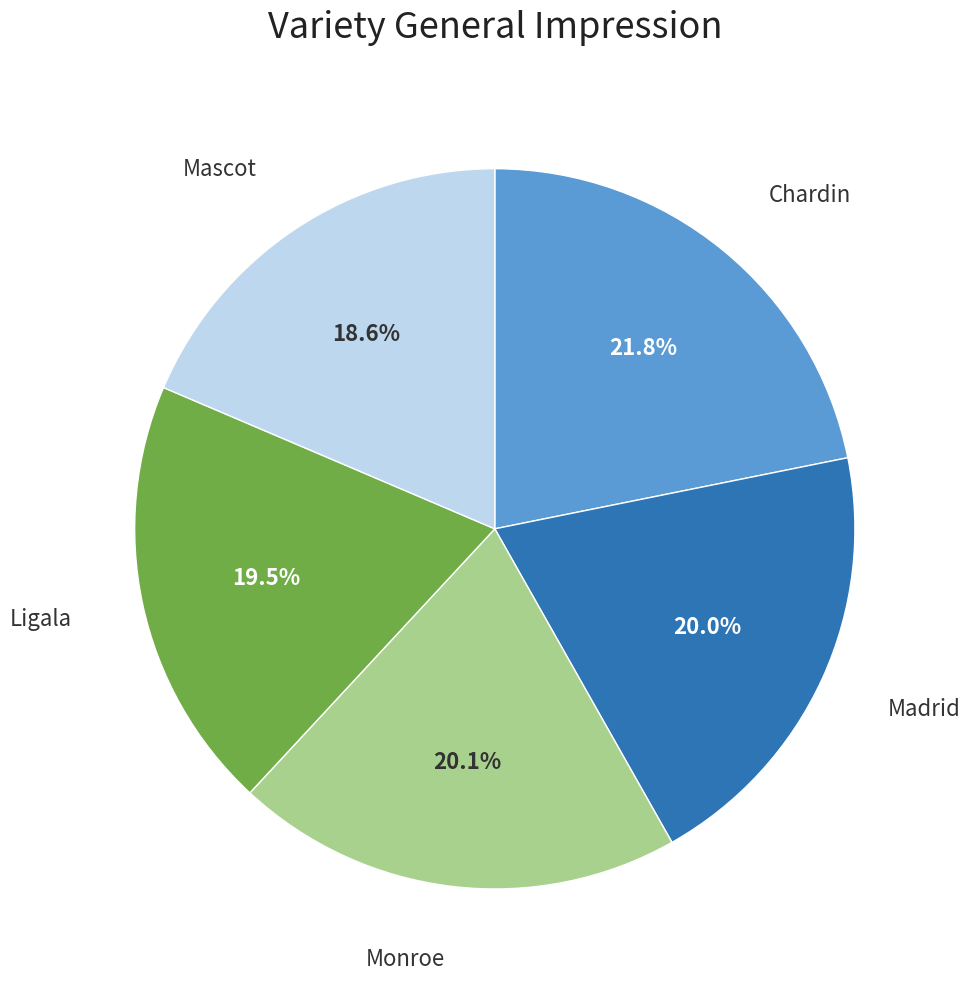

Which category has the smallest portion of the pie?

Mascot